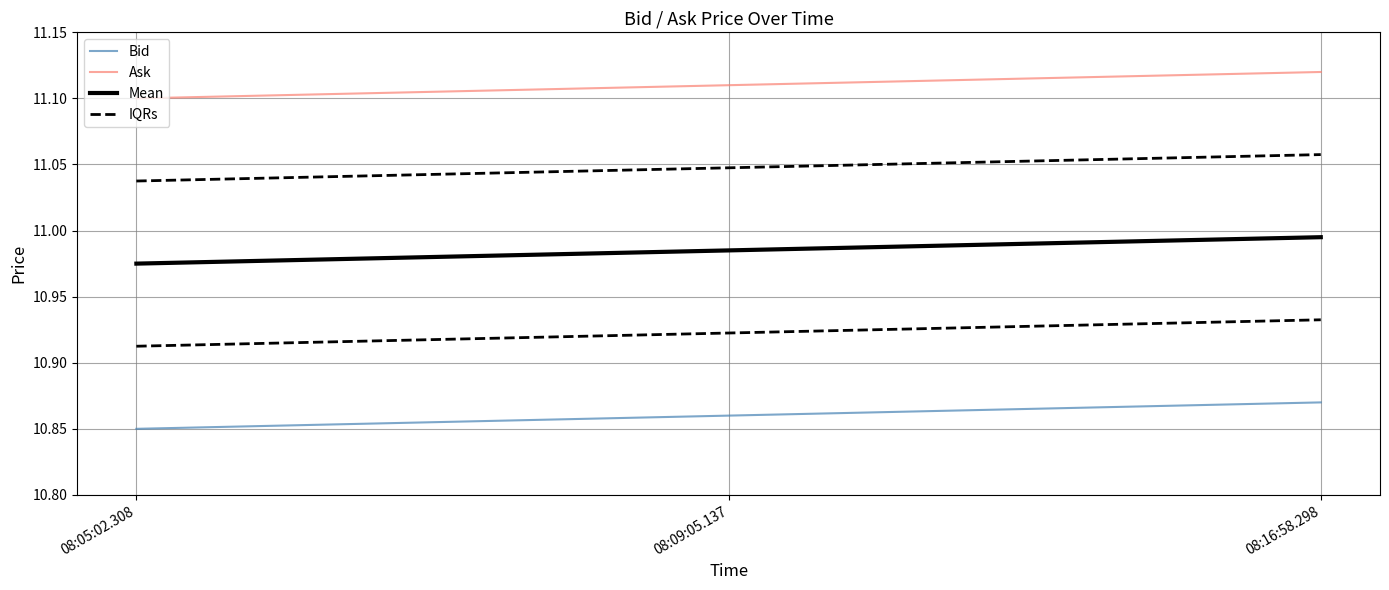

What is the sum of the Ask values at 08:09:05.137 and 08:16:58.298?

22.2